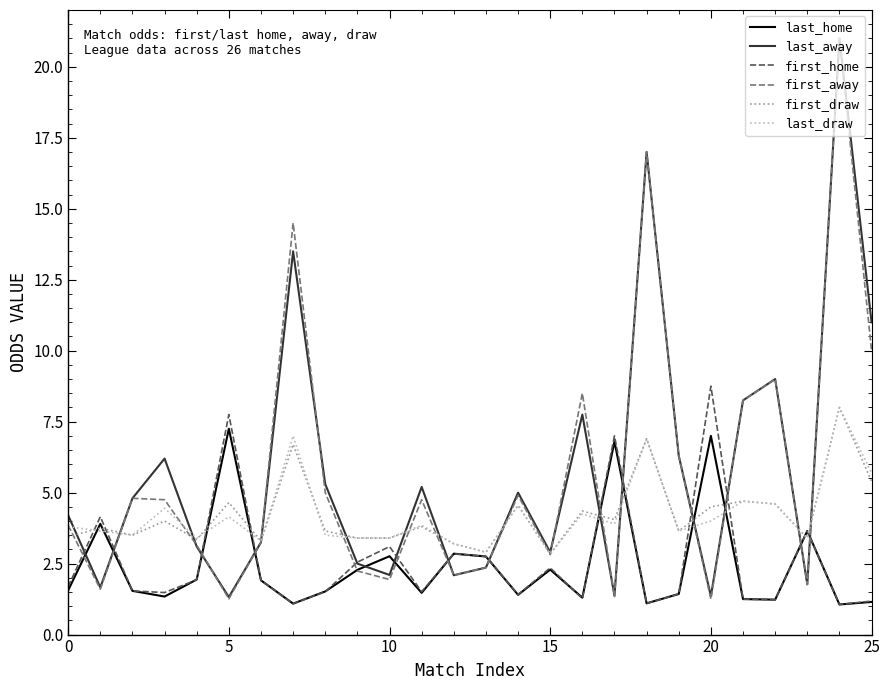

What is the sum of all first_away values?

147.7